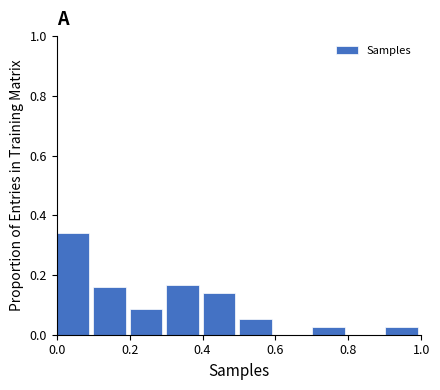

Reading left to right, list every bar in this chart as the range it spans on the x-axis followed by its height. The values are not printed on the chart, so give them approximately, as read against the axis.

0.0 to 0.1: 0.34
0.1 to 0.2: 0.16
0.2 to 0.3: 0.08
0.3 to 0.4: 0.16
0.4 to 0.5: 0.14
0.5 to 0.6: 0.06
0.6 to 0.7: 0
0.7 to 0.8: 0.02
0.8 to 0.9: 0
0.9 to 1.0: 0.02